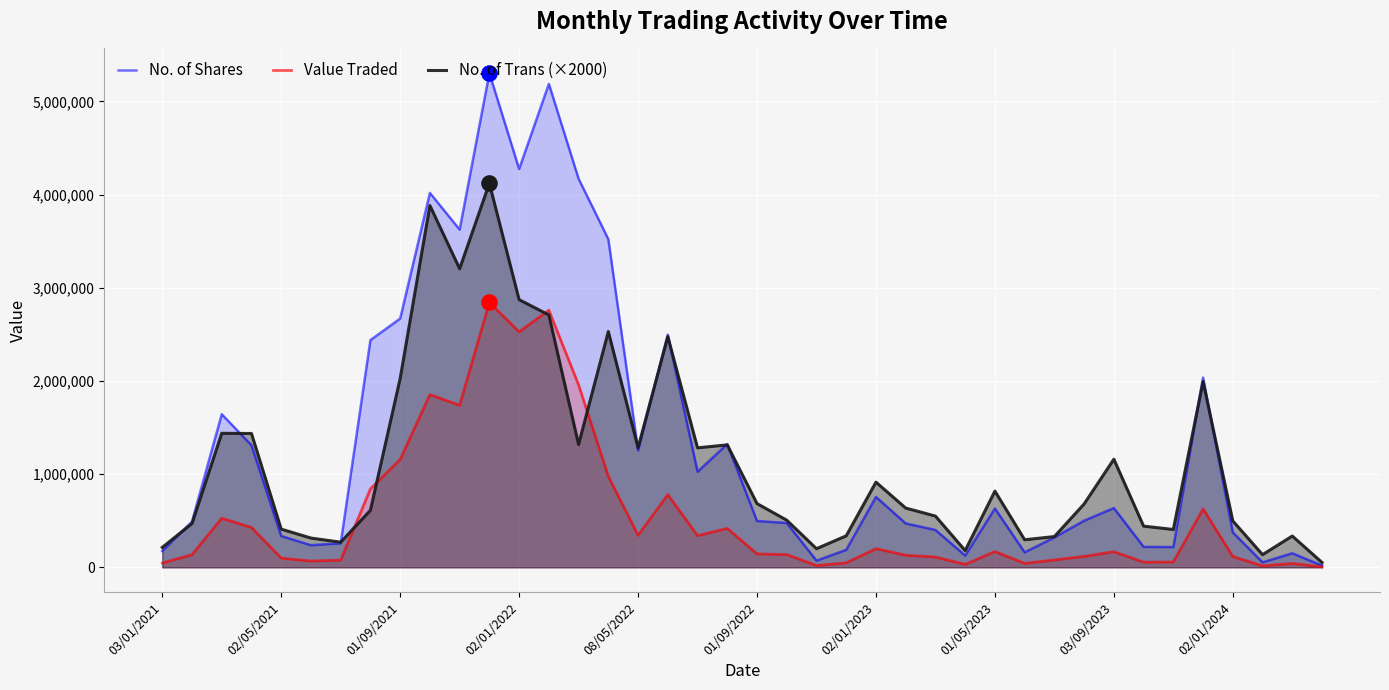

Which series reaches the maximum Y coordinate?

No. of Shares